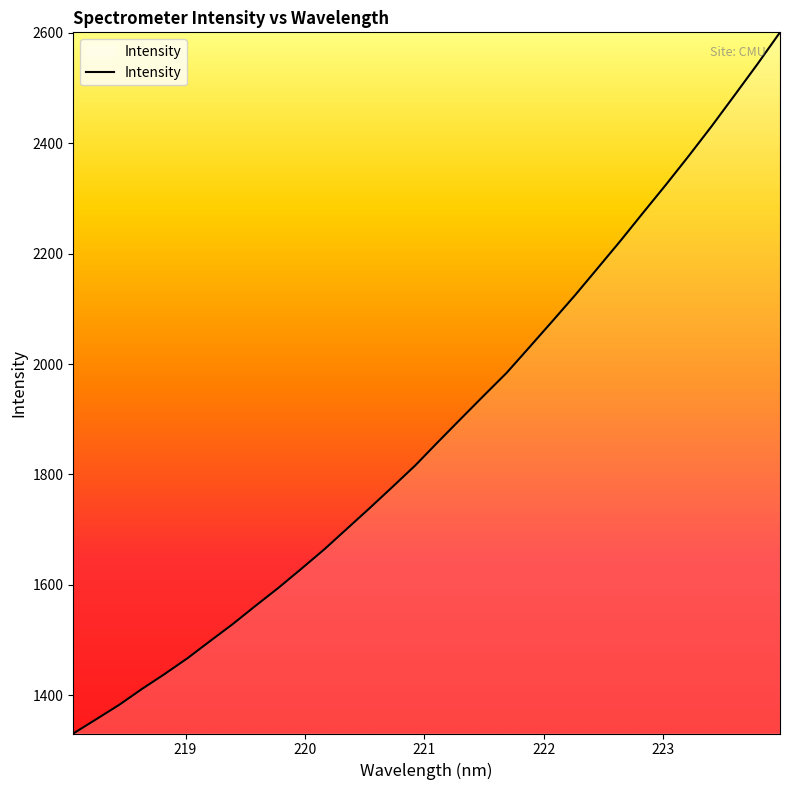

What is the maximum value shown in the chart?

2600.5